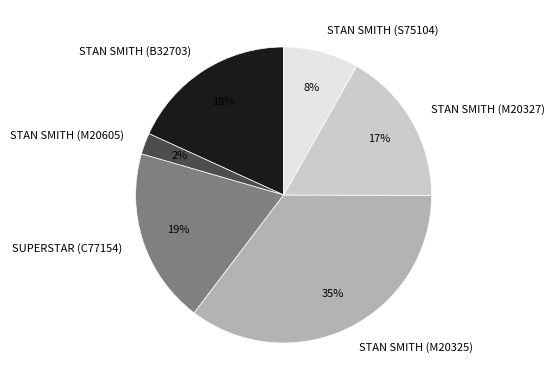

Is there a majority slice in this chart?

No